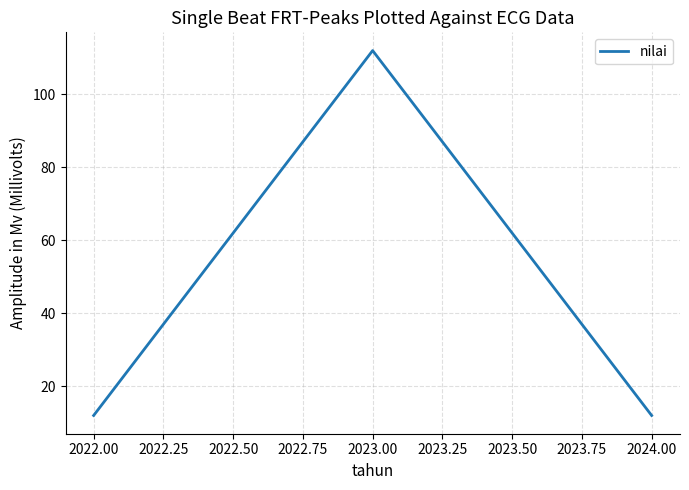

What is the smallest value displayed?

12